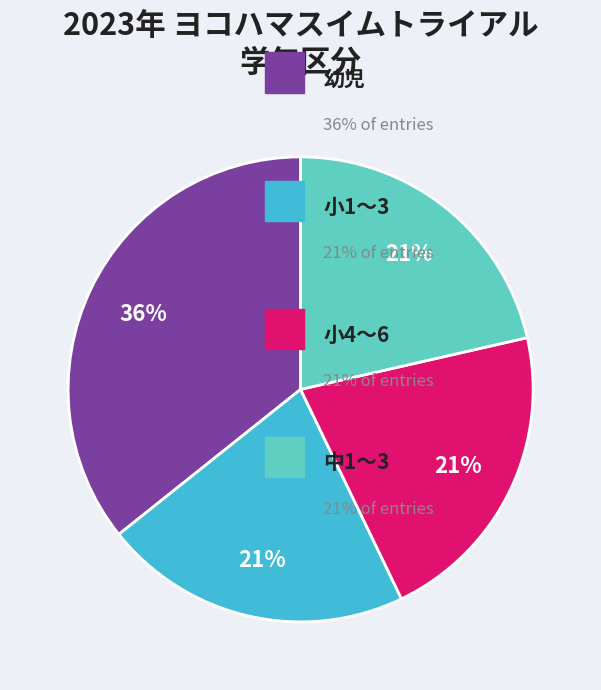

To the nearest percent, what is the average slice percentage?

25%